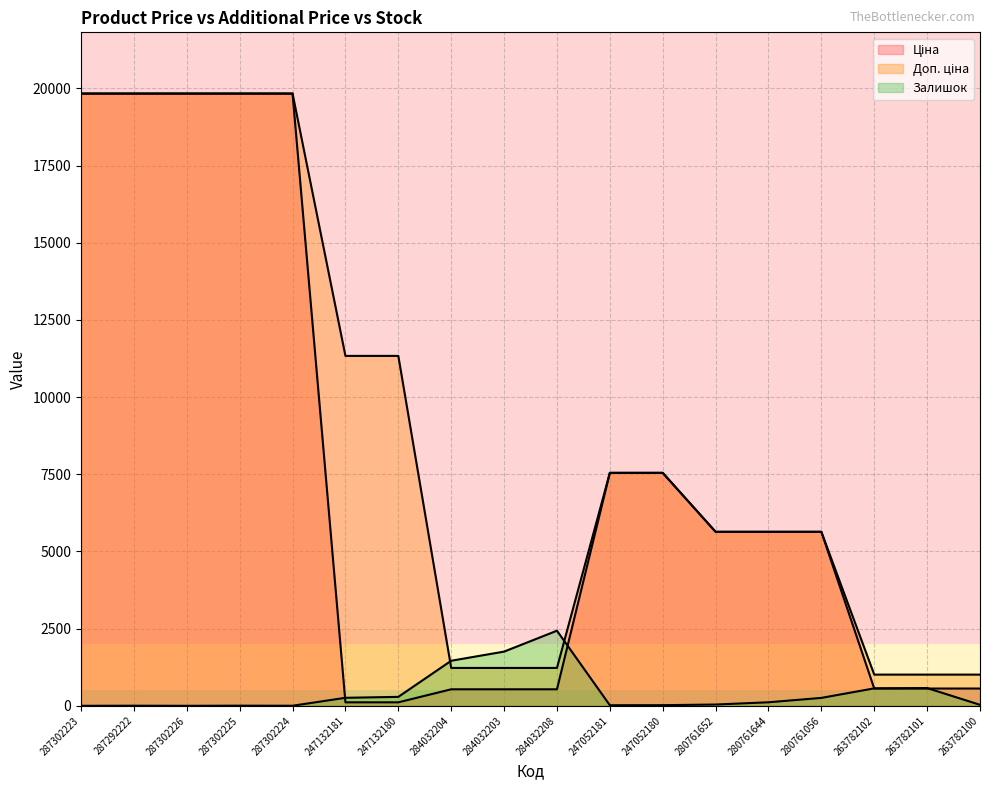

How many times do Ціна and Залишок cross each other?

4